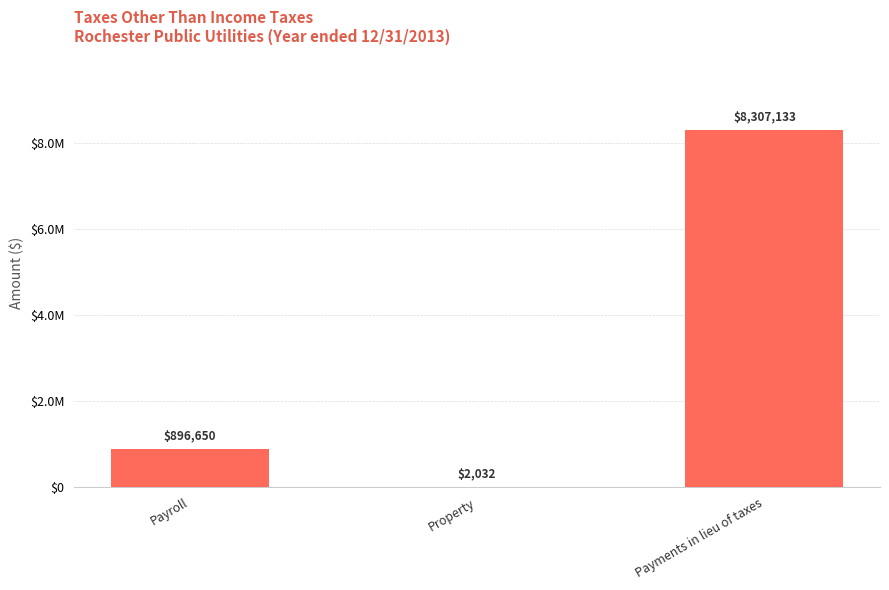

Where is the data nearest to the value 4154582?

Payroll